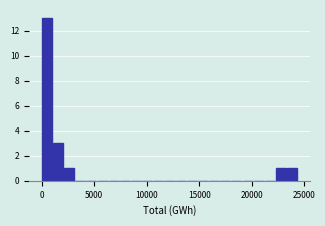

Read against the x-axis, roughly where is the centre of the tallest bar?

500